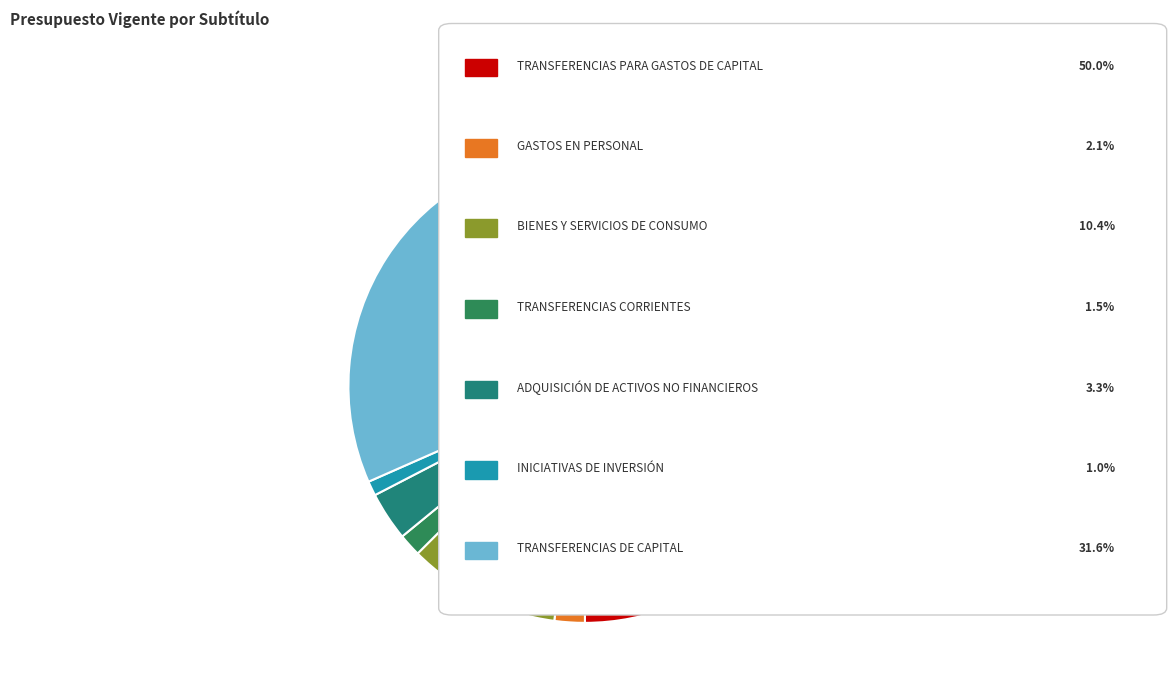

What is the smallest slice in the pie chart?

INICIATIVAS DE INVERSIÓN